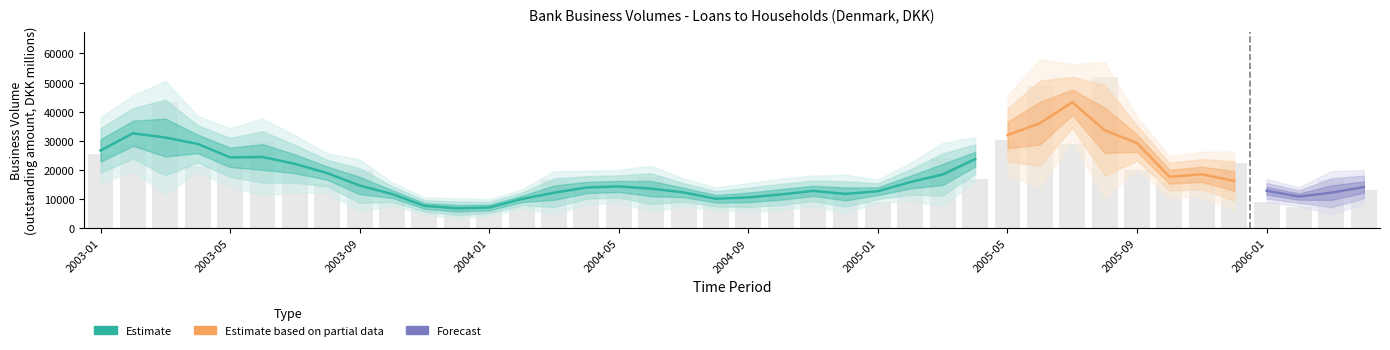

What is the difference between the second highest and minimum values?

42399